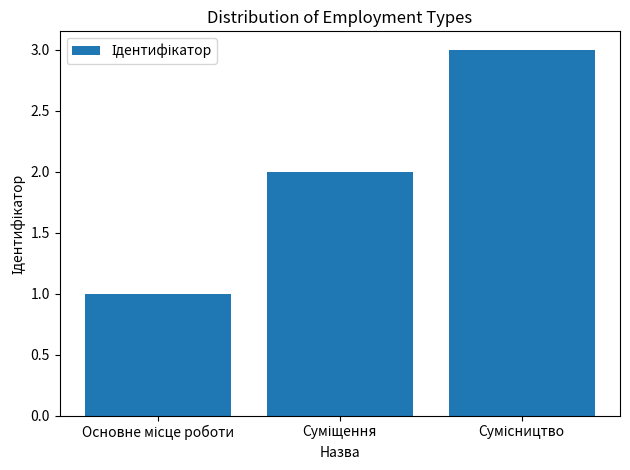

What is the greatest value displayed?

3